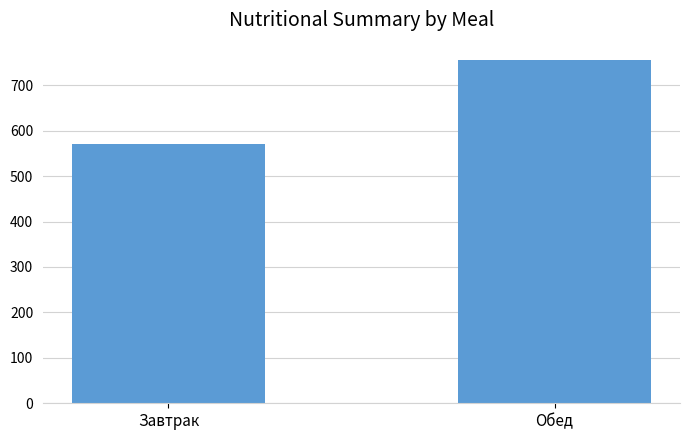

What position from the left is Завтрак?

1